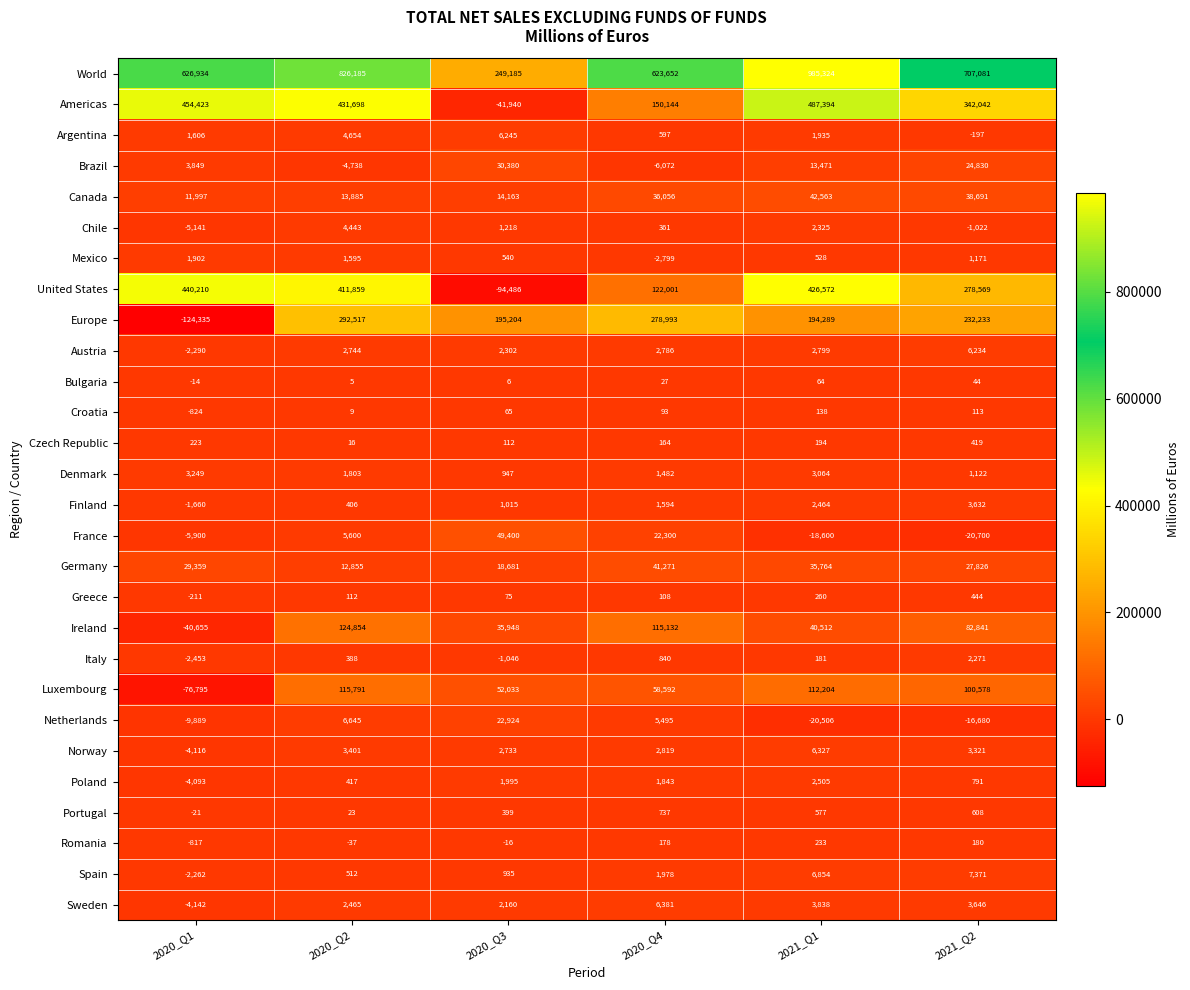

What is the minimum value shown in the chart?

-124335